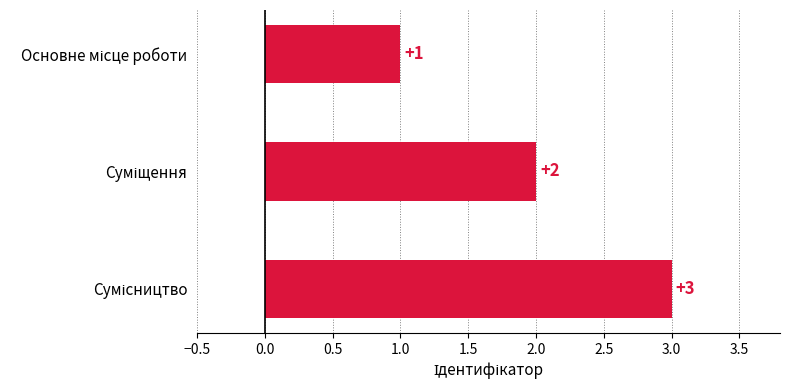

What is the sum of all values?

6